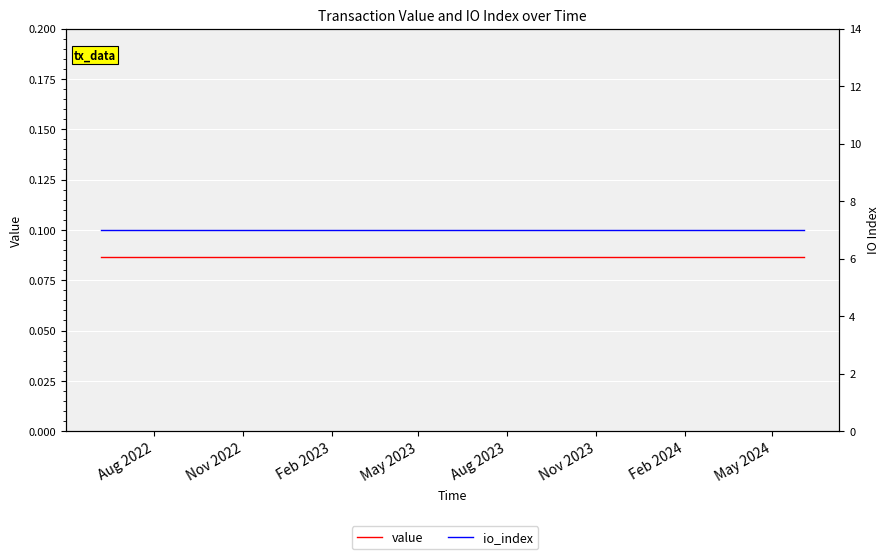

At which category does the chart reach its peak across all series?

Aug 2022